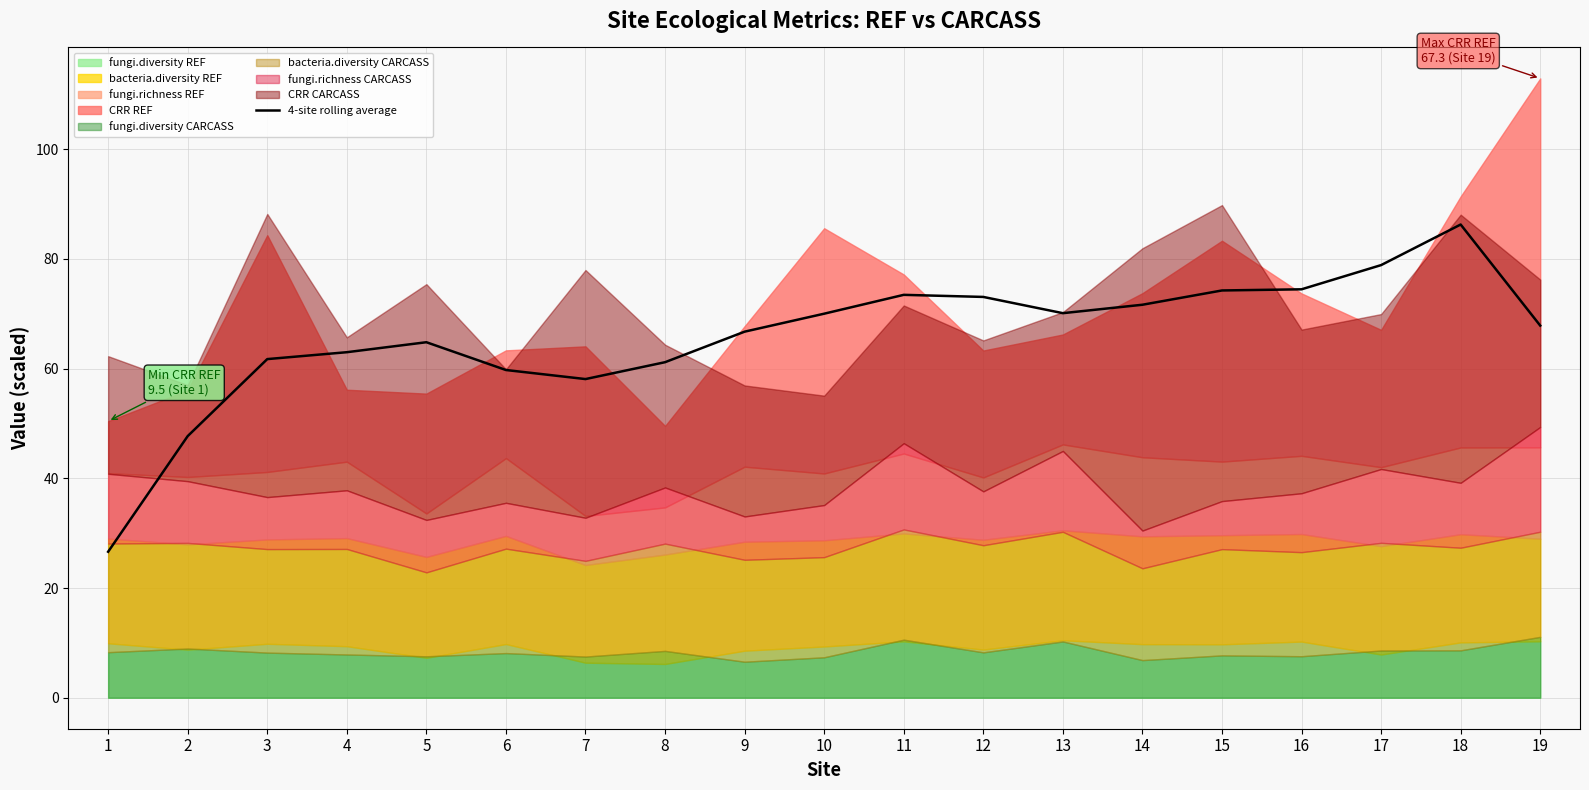

Which has a higher value, 7 or 16?

16